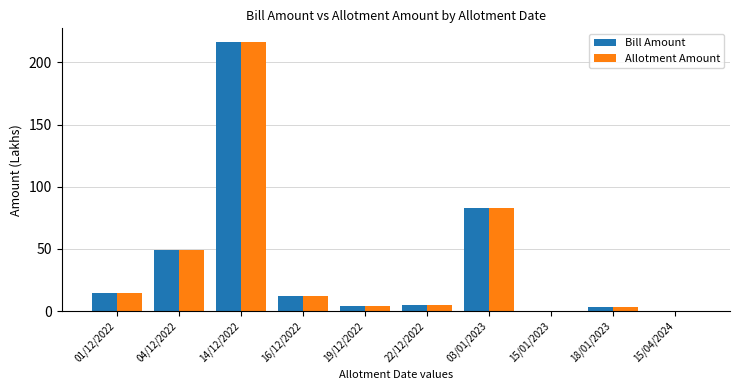

What is the sum of all Bill Amount values?

388.5